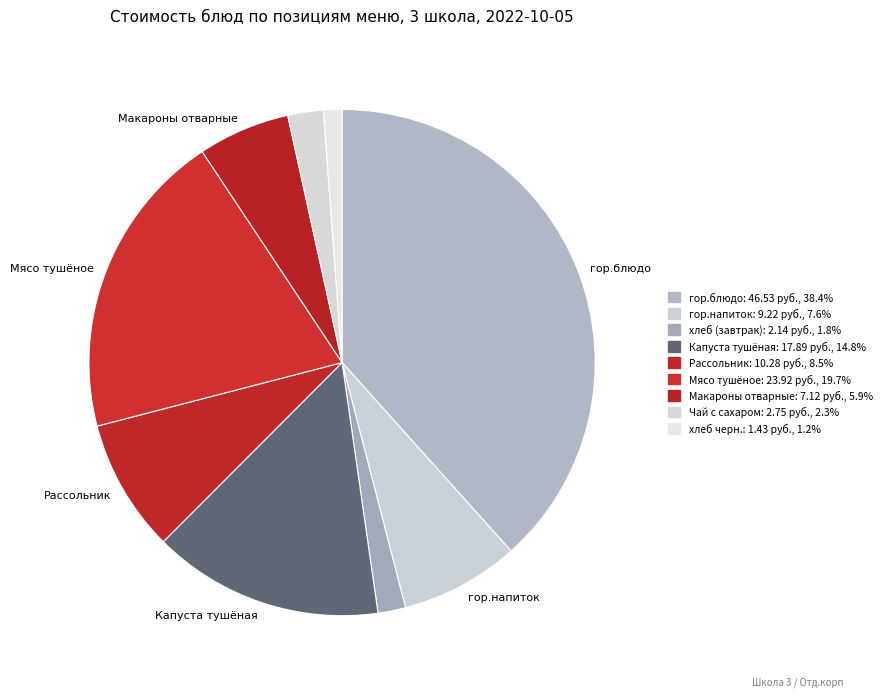

Which has a higher value, гор.блюдо or Рассольник?

гор.блюдо